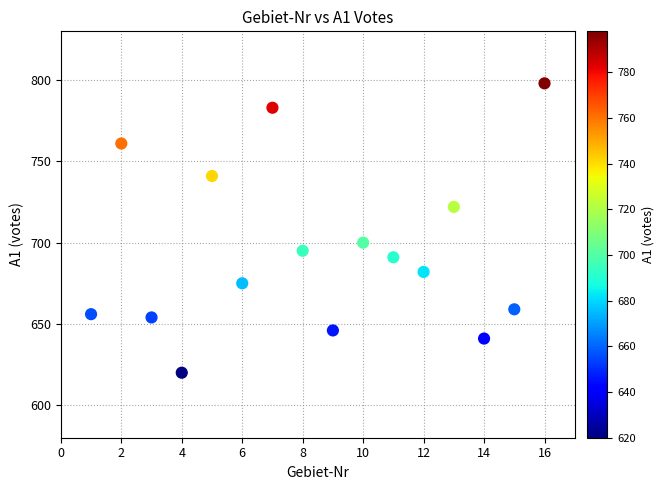

What Y value in the scatter plot is closest to 709?

700